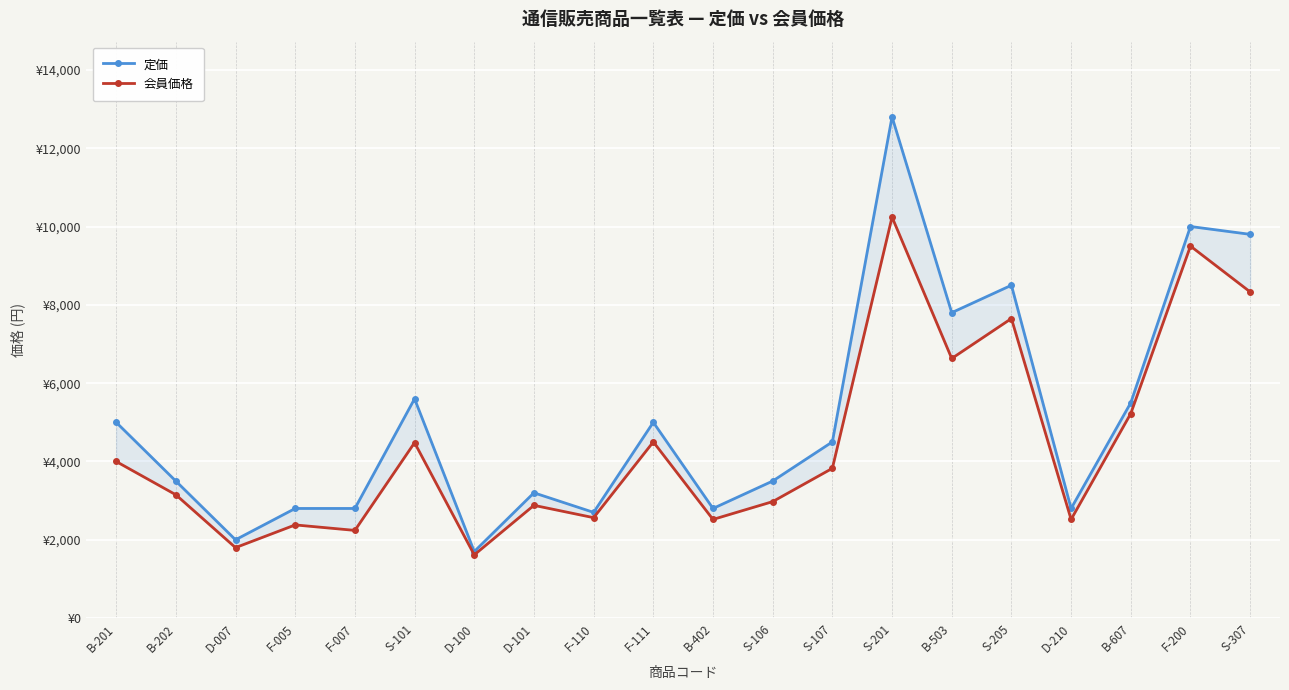

Reading left to right, extract all data points from this chart.

定価: 5000	3500	2000	2800	2800	5600	1700	3200	2700	5000	2800	3500	4500	12800	7800	8500	2800	5500	10000	9800
会員価格: 4000	3150	1800	2380	2240	4480	1615	2880	2565	4500	2520	2975	3825	10240	6630	7650	2520	5225	9500	8330